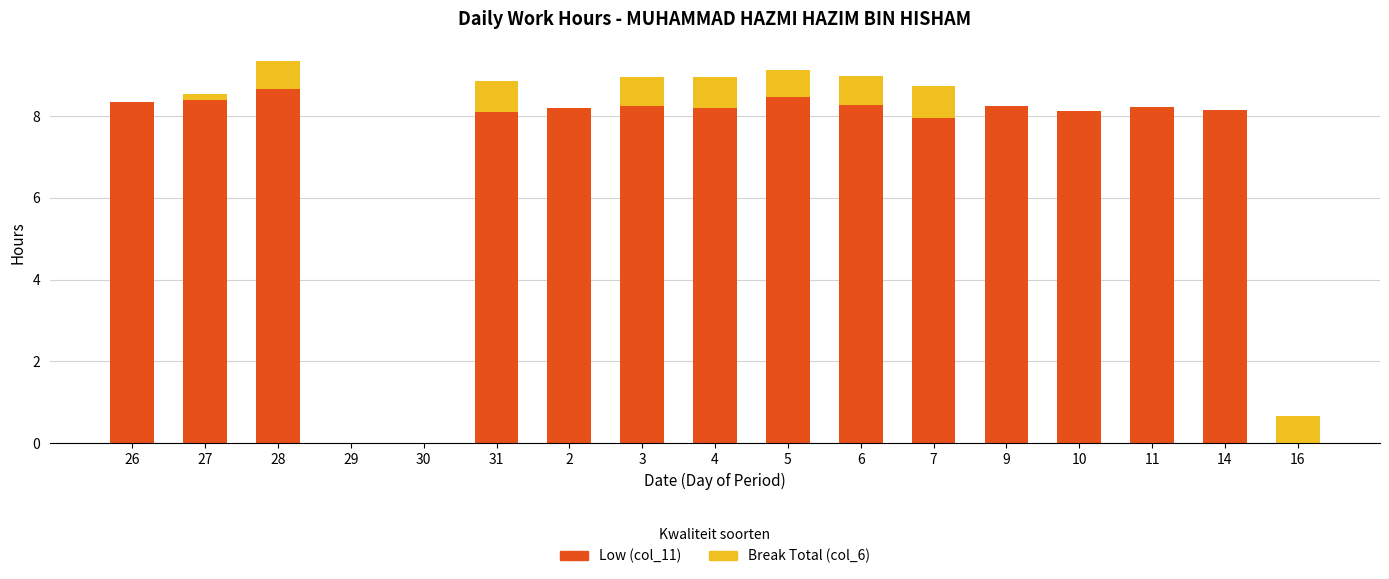

What is the maximum value for Low (col_11)?

8.7